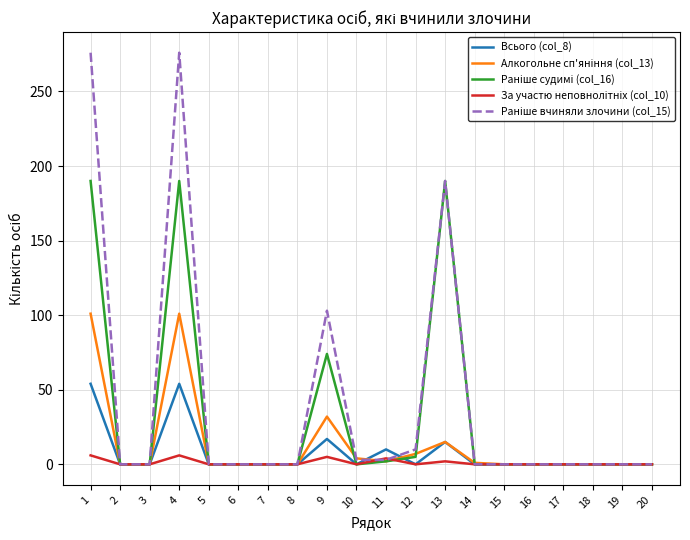

Reading right to left, list all the values displayed in this chart.

Всього (col_8): 0	0	0	0	0	0	0	15	0	10	0	17	0	0	0	0	54	0	0	54
Алкогольне сп'яніння (col_13): 0	0	0	0	0	0	1	15	7	2	4	32	0	0	0	0	101	0	0	101
Раніше судимі (col_16): 0	0	0	0	0	0	0	190	5	2	0	74	0	0	0	0	190	0	0	190
За участю неповнолітніх (col_10): 0	0	0	0	0	0	0	2	0	4	0	5	0	0	0	0	6	0	0	6
Раніше вчиняли злочини (col_15): 0	0	0	0	0	0	0	190	10	3	3	103	0	0	0	0	276	0	0	276